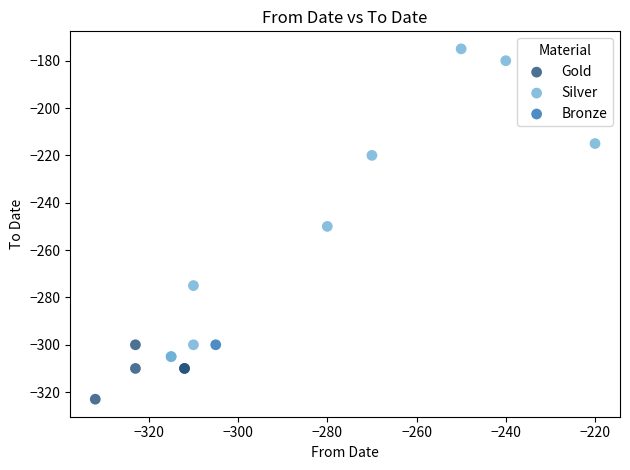

What are all the series names shown in the legend?

Gold, Silver, Bronze